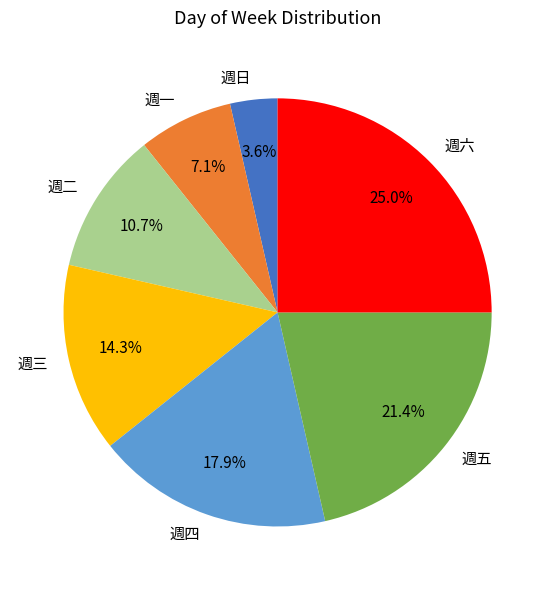

What percentage is the 週四 slice, to the nearest percent?

18%